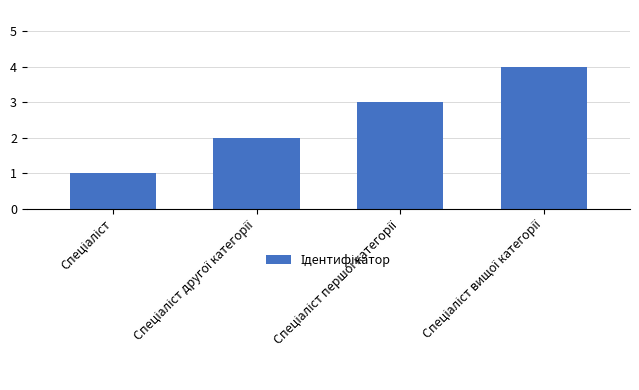

What is the maximum value shown in the chart?

4